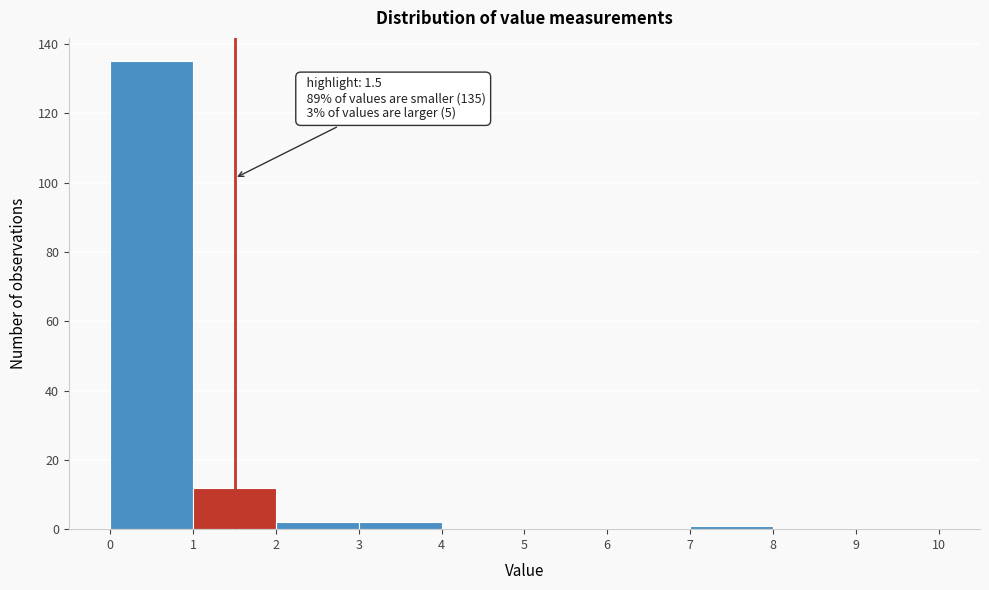

Which range on the x-axis has the tallest bar?

0 to 1